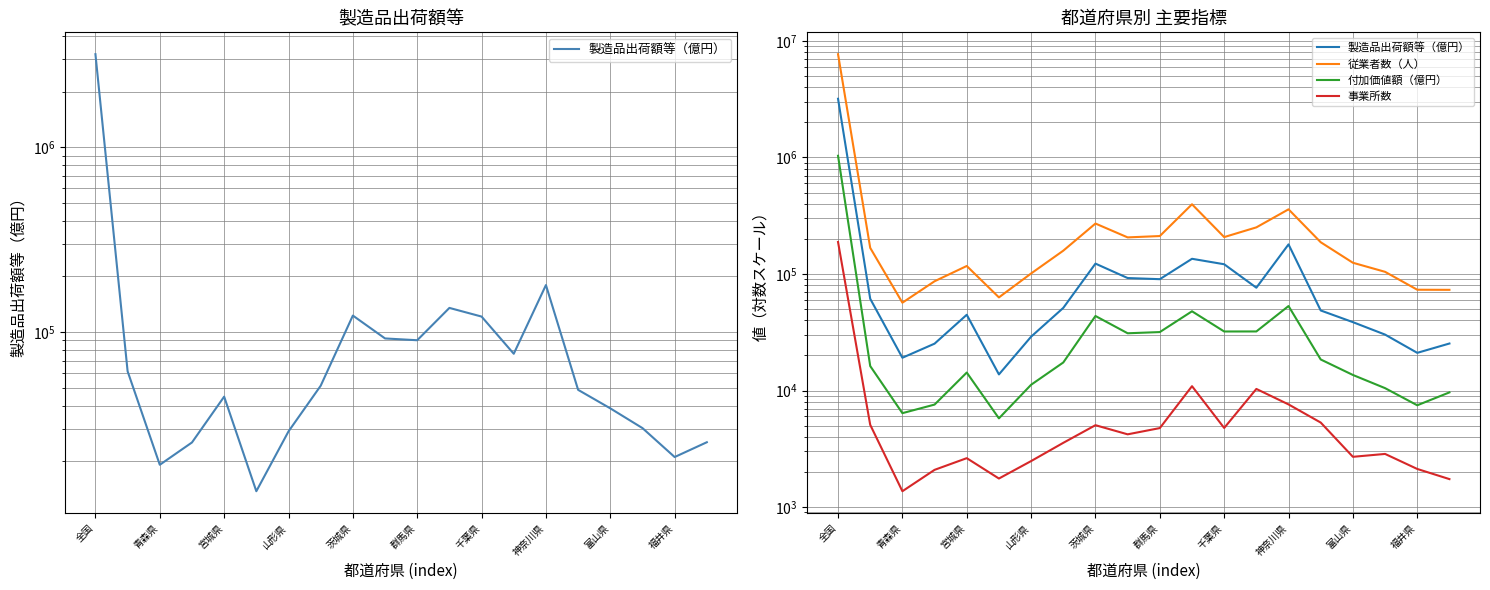

What position from the left is 11?

12